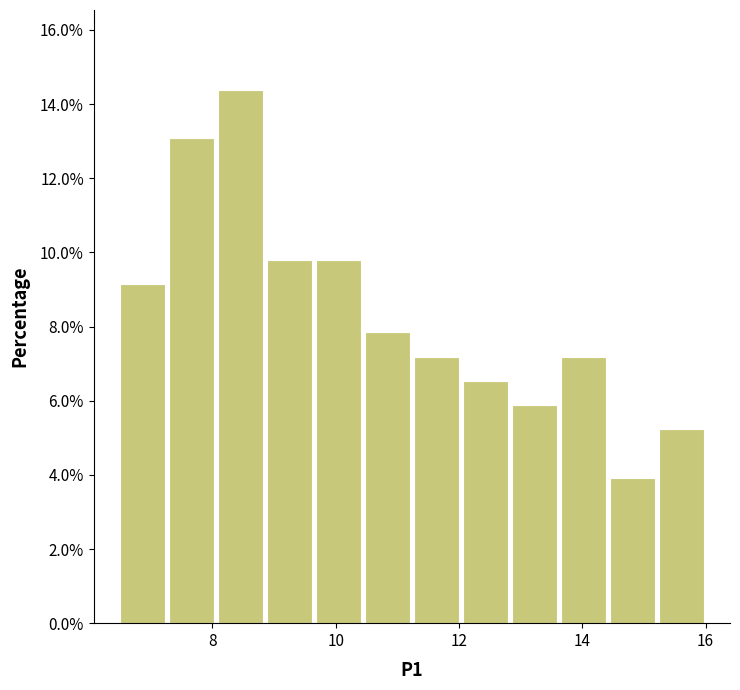

Read against the x-axis, roughly where is the centre of the tallest bar?

8.4